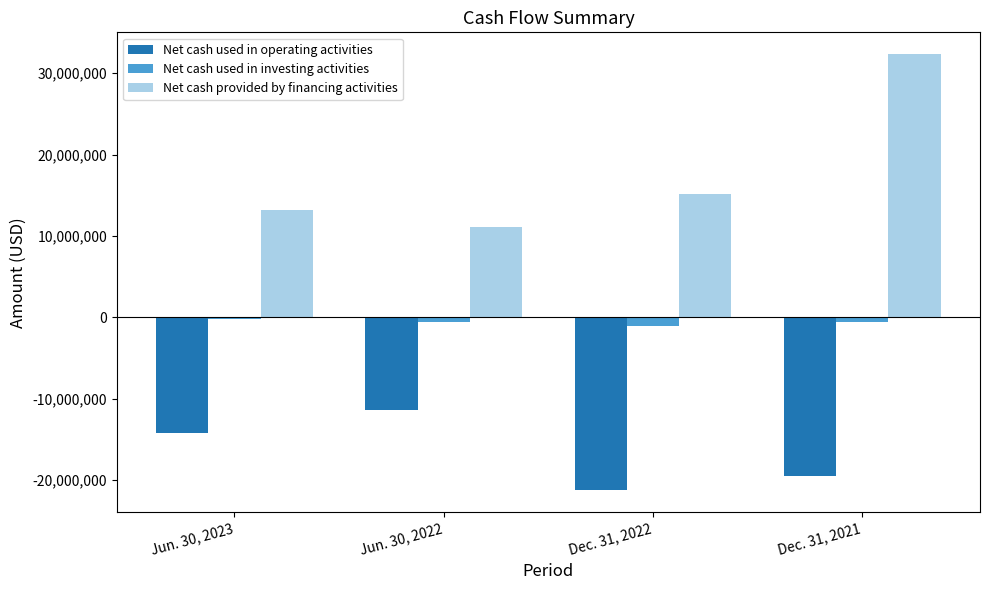

Is the value of Net cash used in investing activities at Jun. 30, 2022 greater than the value of Net cash used in operating activities at Jun. 30, 2022?

Yes